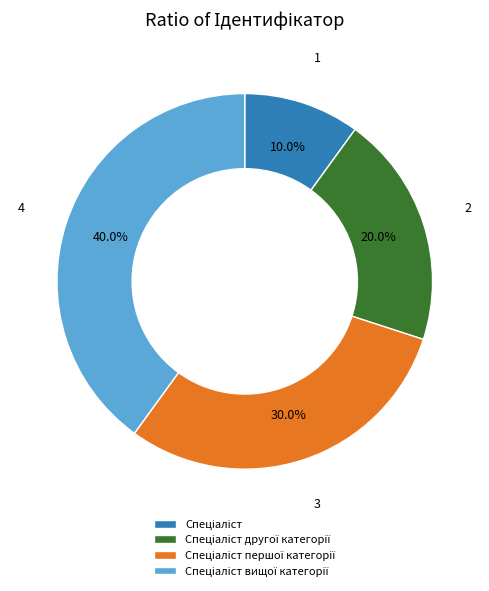

Is there any slice that represents more than half of the pie?

No